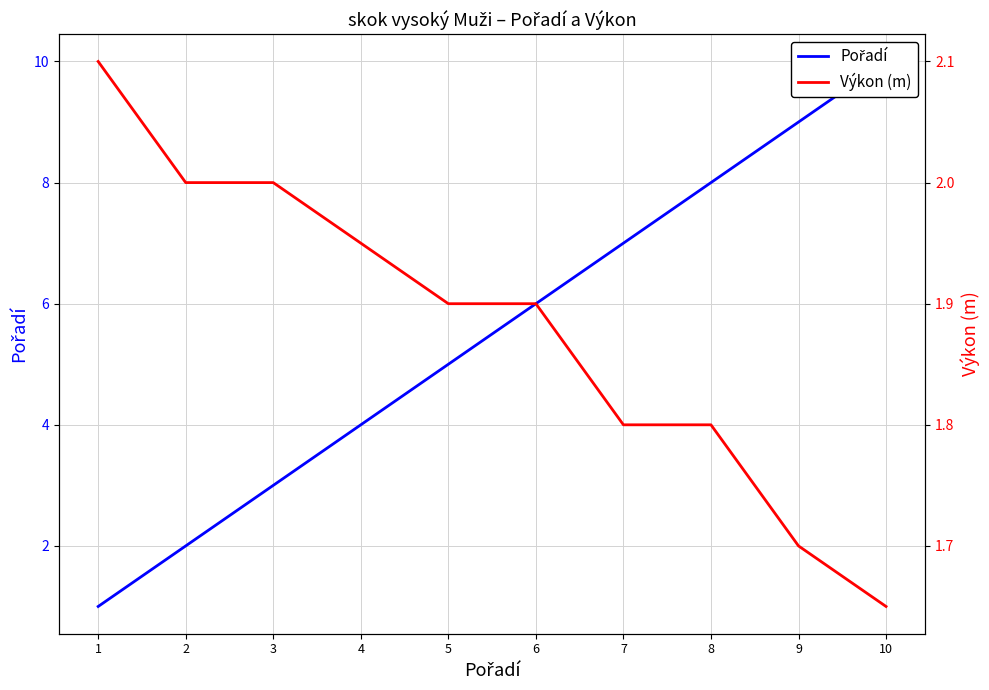

Reading right to left, list all the values displayed in this chart.

Pořadí: 10.0	9.0	8.0	7.0	6.0	5.0	4.0	3.0	2.0	1.0
Výkon (m): 1.6	1.7	1.8	1.8	1.9	1.9	1.9	2.0	2.0	2.1